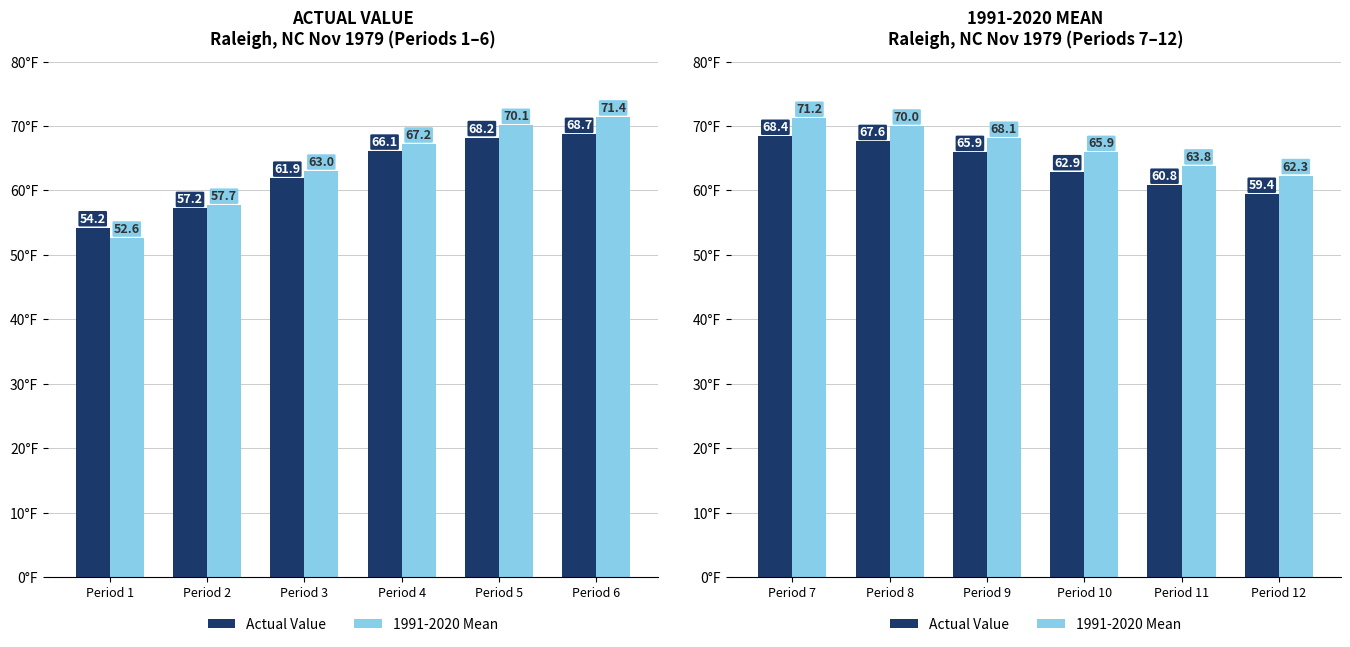

Rank the series by their maximum value, from lowest to highest.

Actual Value, 1991-2020 Mean